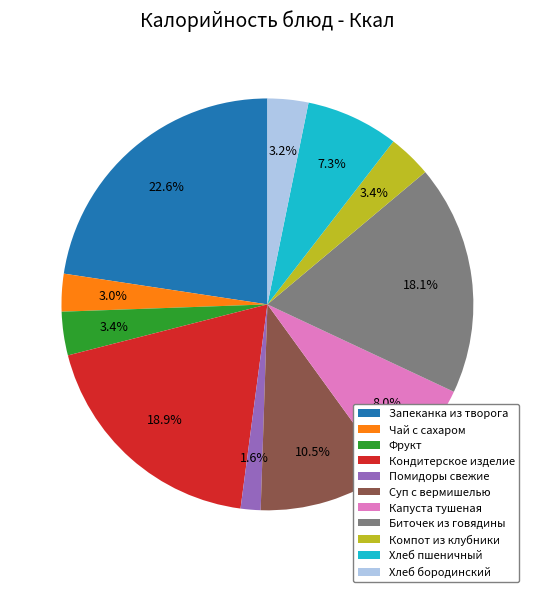

Is there a majority slice in this chart?

No